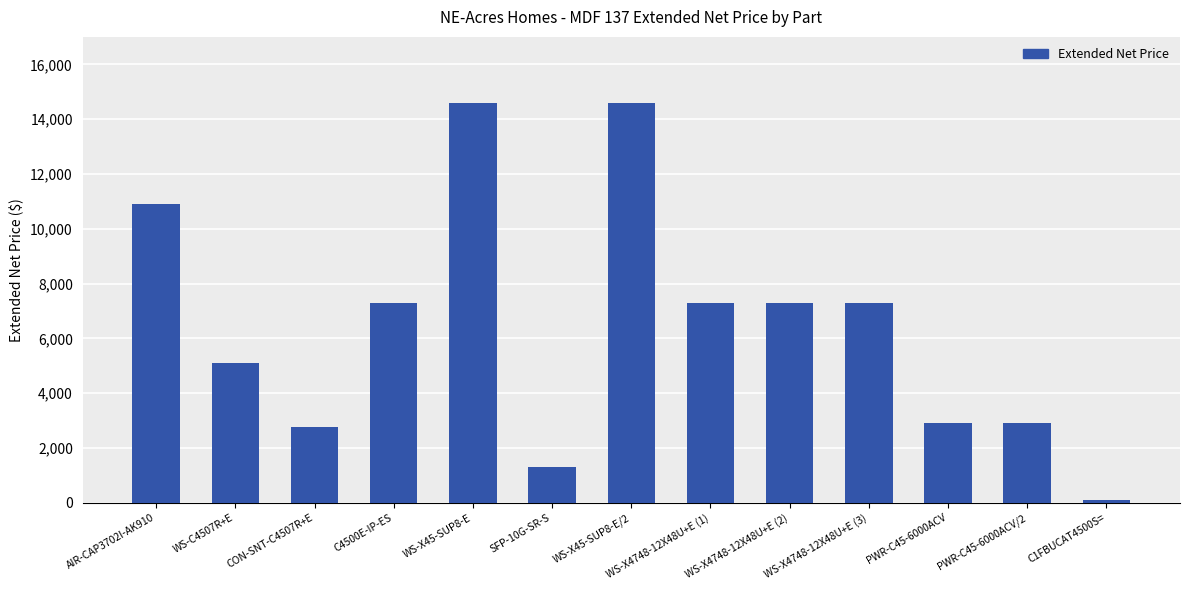

What is the minimum value shown in the chart?

100.0